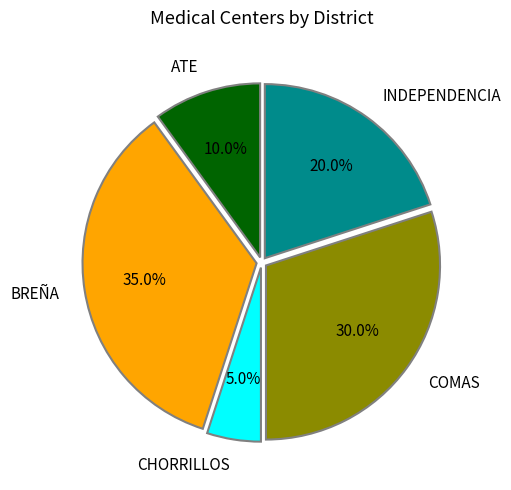

Does any single category account for the majority?

No